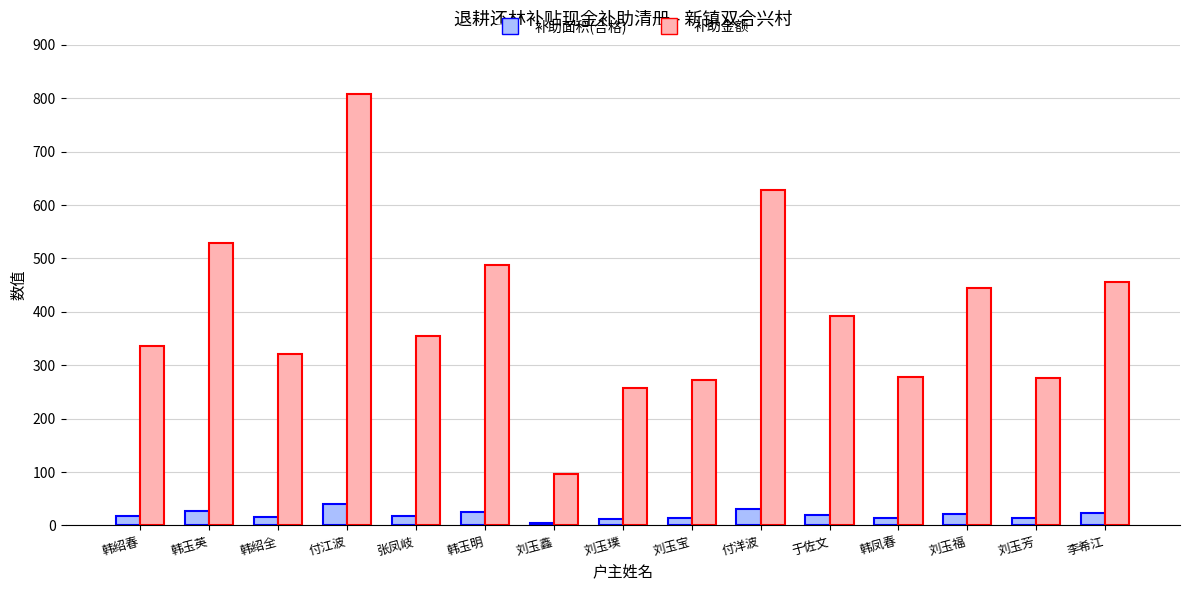

The value of 补助金额 at 付江波 is 1319.7. True or false?

False